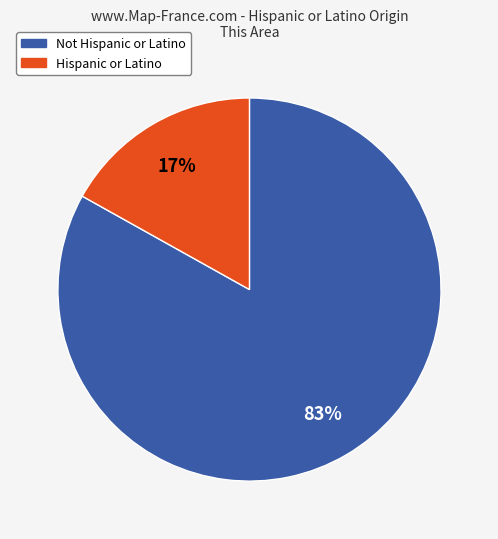

To the nearest percent, what is the difference between the Not Hispanic or Latino and Hispanic or Latino slice percentages?

66%